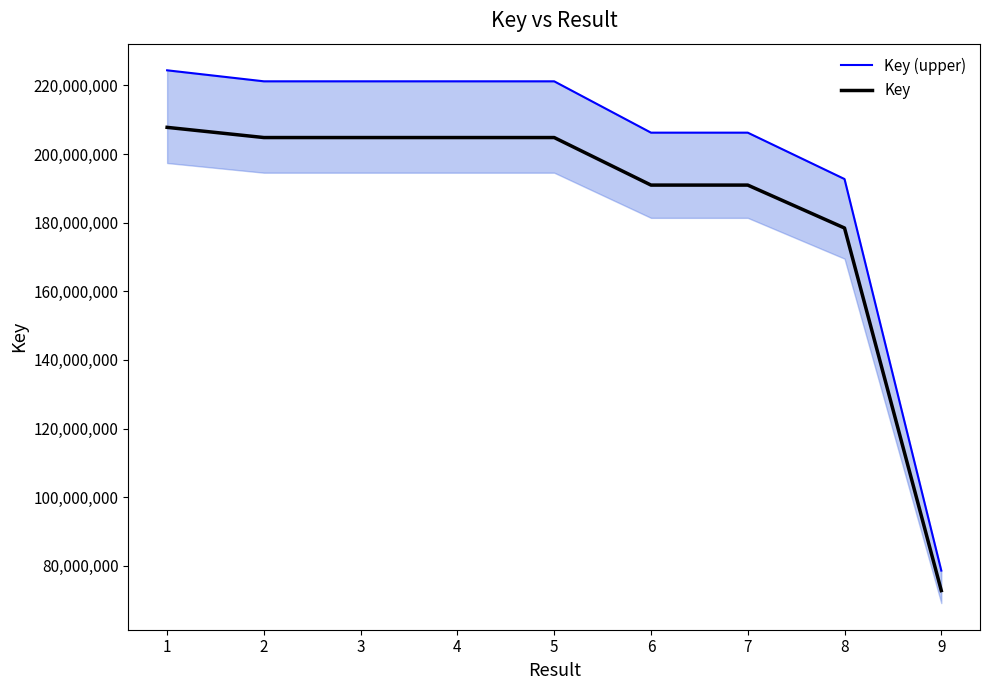

The value of Key at 2 is 204797761. True or false?

True